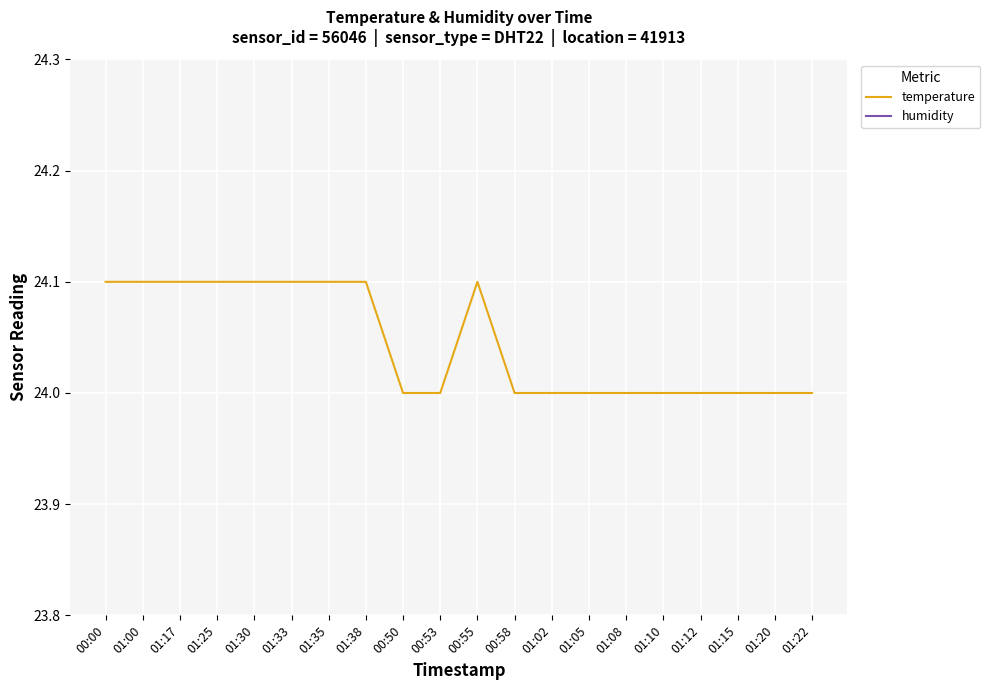

Reading left to right, list all the values displayed in this chart.

temperature: 24.1	24.1	24.1	24.1	24.1	24.1	24.1	24.1	24.0	24.0	24.1	24.0	24.0	24.0	24.0	24.0	24.0	24.0	24.0	24.0
humidity: 27.0	28.0	30.0	28.0	28.0	28.0	28.0	28.0	28.0	28.0	28.0	28.0	28.0	28.0	28.0	28.0	28.0	28.0	28.0	28.0